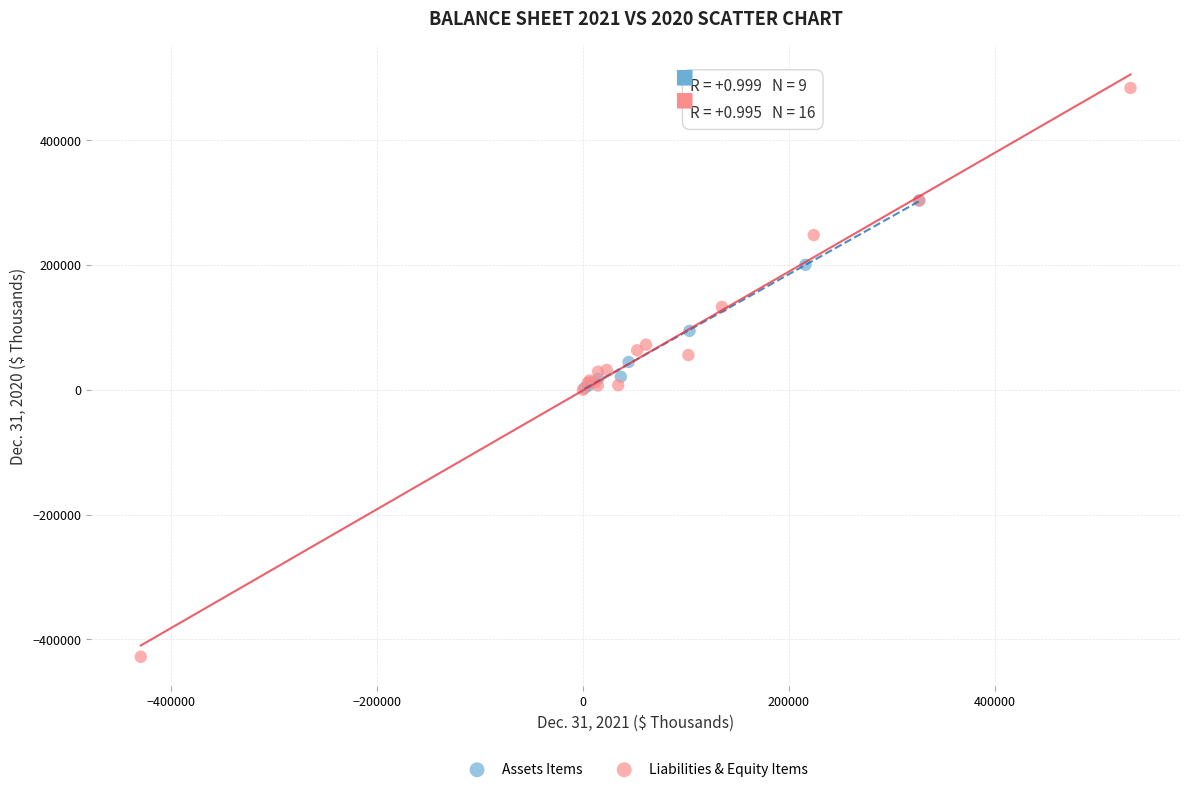

Which series contains the highest Y value?

Liabilities & Equity Items